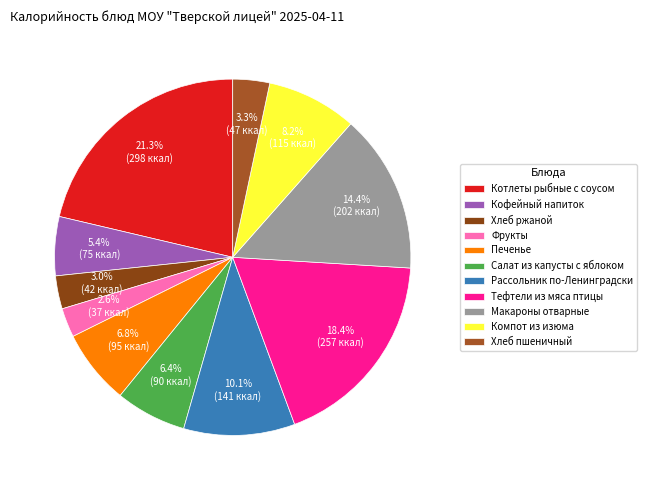

True or false: Салат из капусты с яблоком accounts for 6% of the total.

True